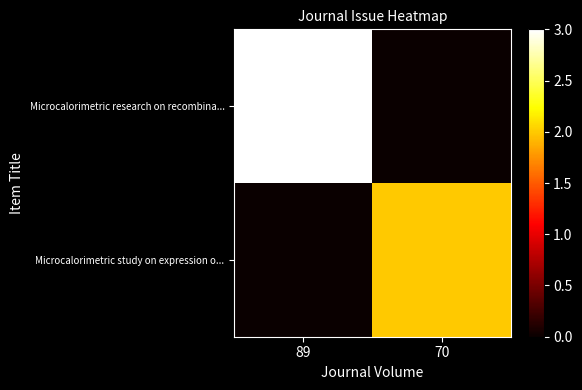

At how many categories does at least one series exceed 0?

2